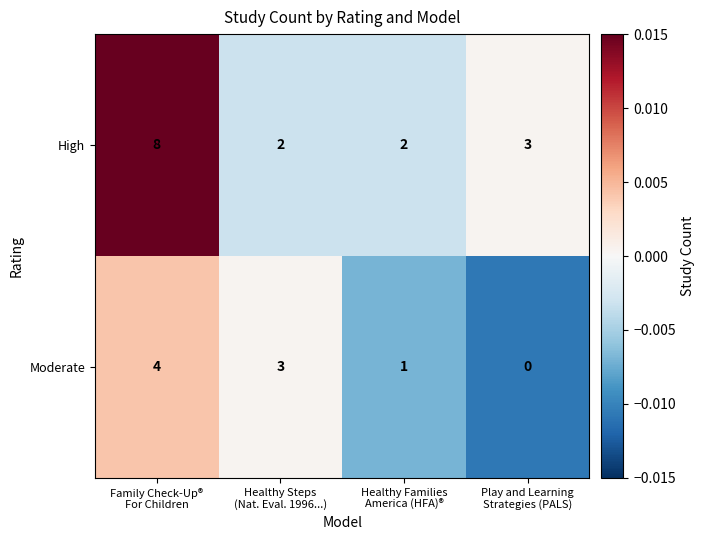

Which series has the largest total across all categories?

High